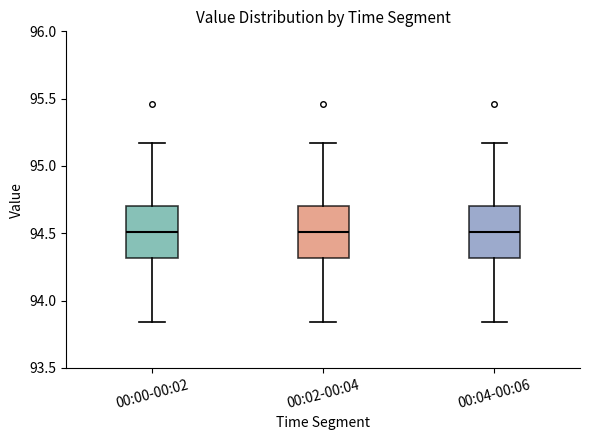

Reading left to right, transcribe this box plot: for each box, give where its median line is, the range the box spans, and where its two whiskers end, as read against the y-axis. The values are not printed on the chart, so give them approximately, as read against the axis.

00:00-00:02: median 94.50, box 94.30 to 94.70, whiskers 93.85 to 95.15
00:02-00:04: median 94.50, box 94.30 to 94.70, whiskers 93.85 to 95.15
00:04-00:06: median 94.50, box 94.30 to 94.70, whiskers 93.85 to 95.15